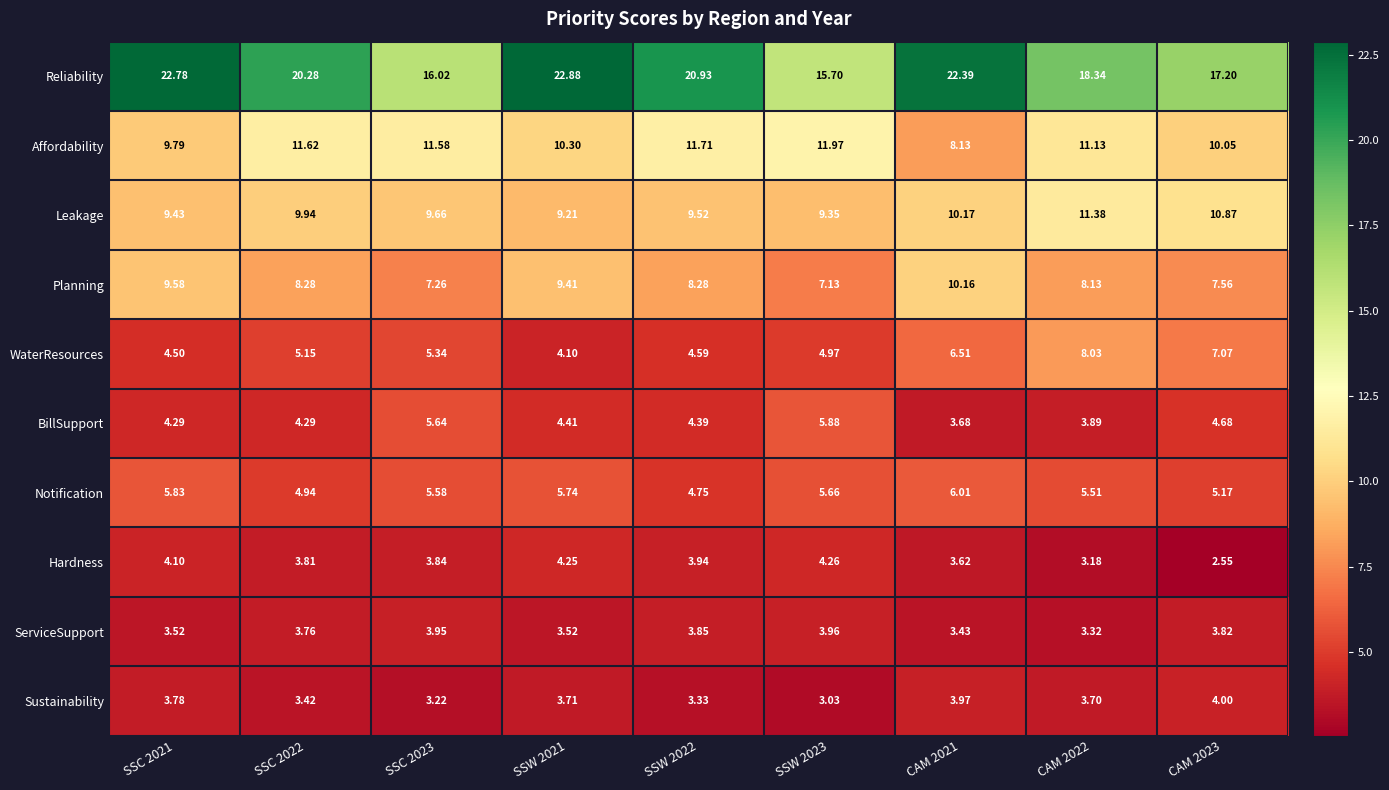

Which series has the widest spread of values?

Reliability